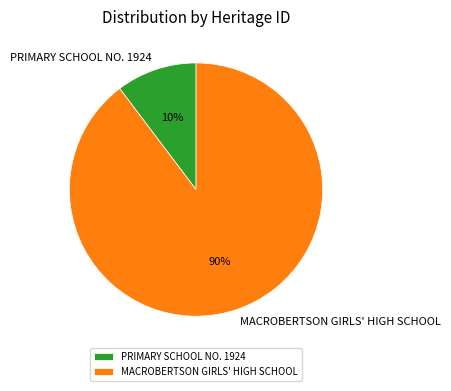

What is the largest slice in the pie chart?

MACROBERTSON GIRLS' HIGH SCHOOL